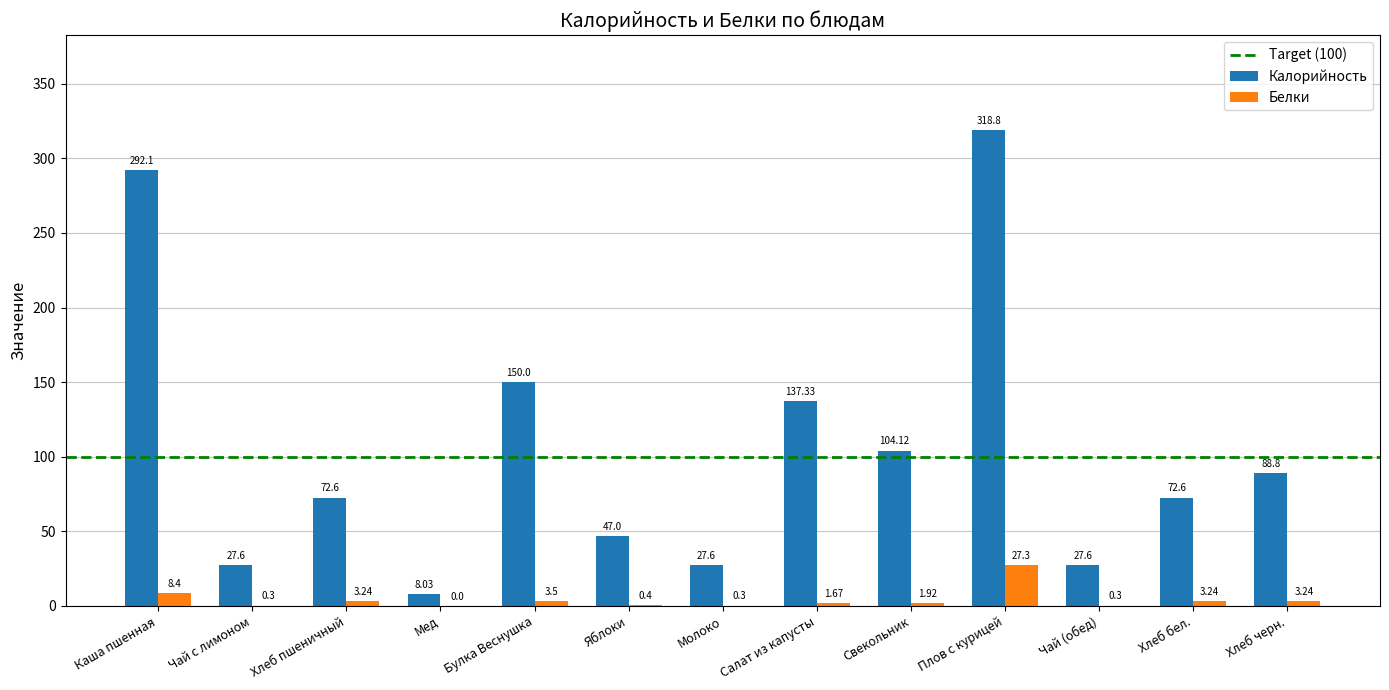

How many groups of bars are there?

13